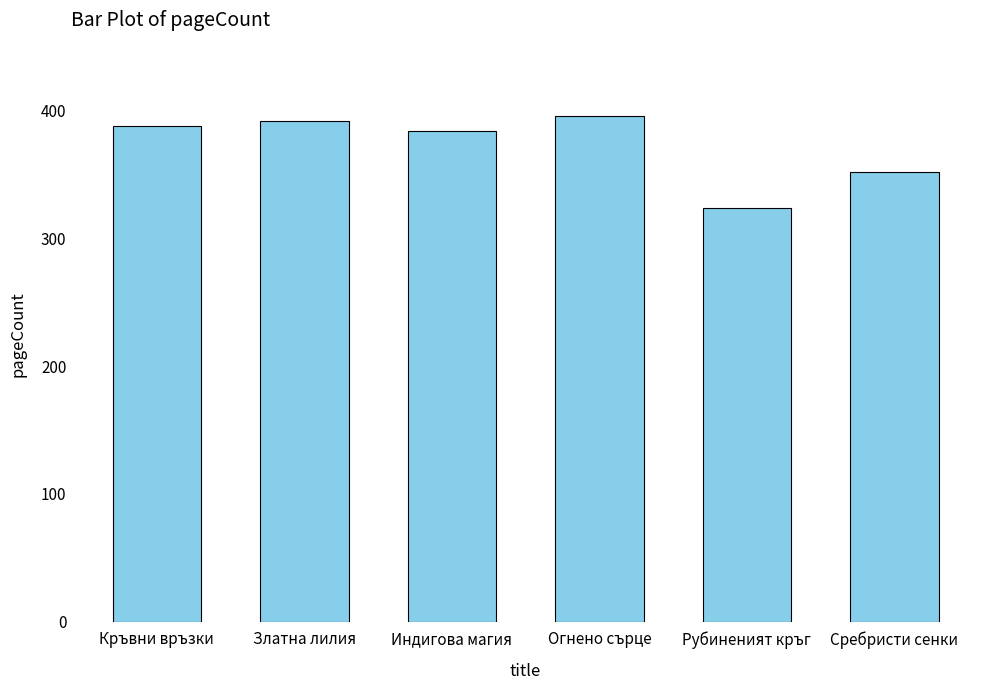

Count the number of categories in the chart.

6